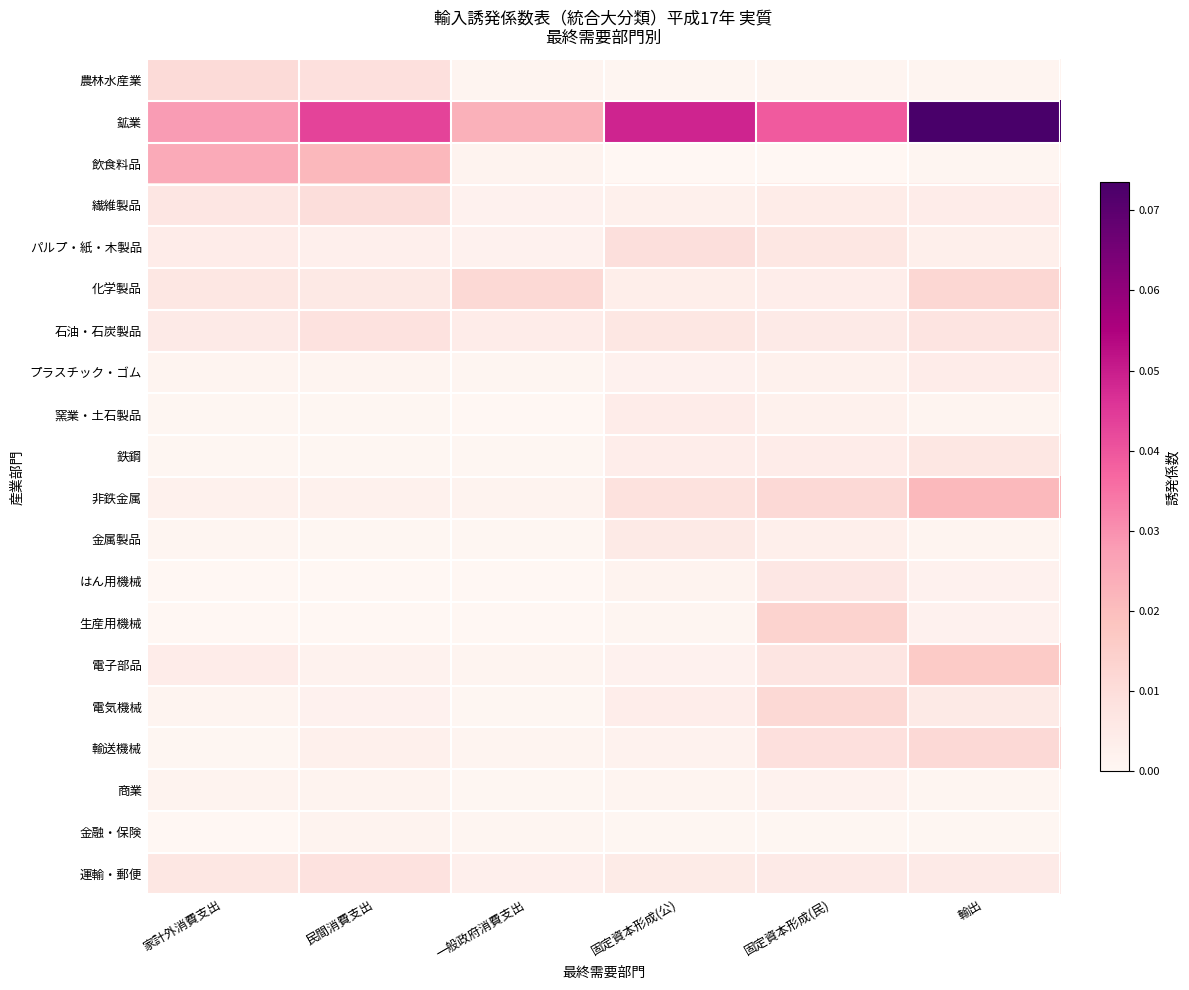

What is the total value across all series at 一般政府消費支出?

0.1